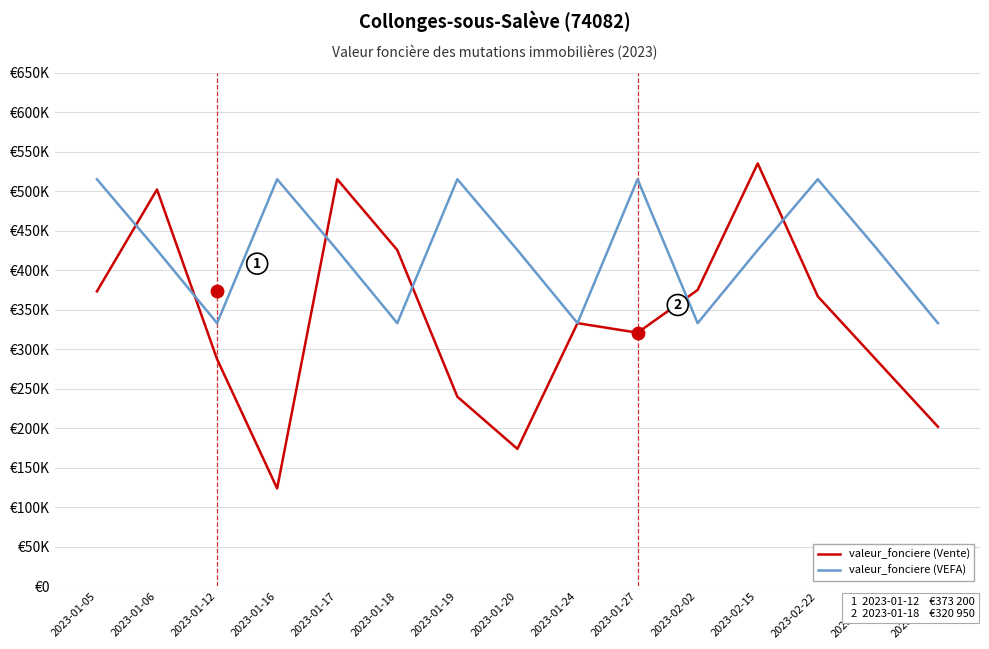

What is the minimum value shown in the chart?

124000